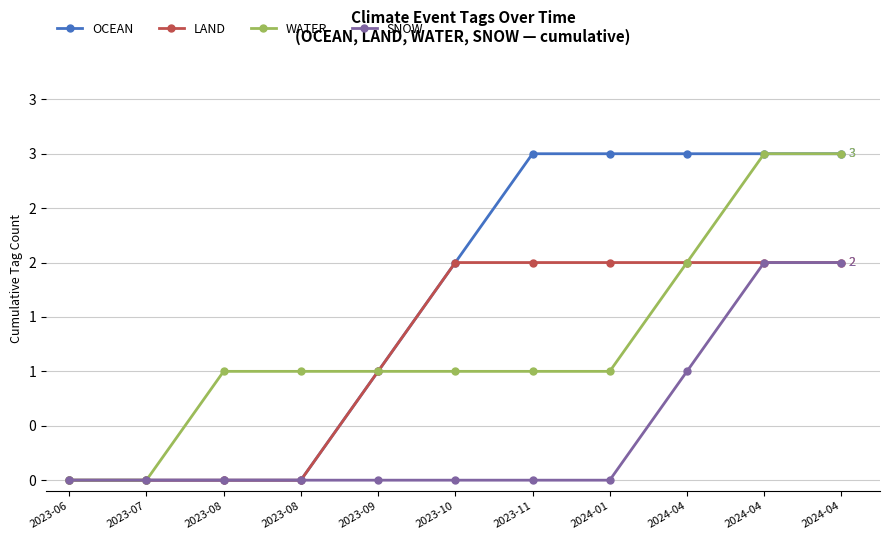

At which label is LAND closest to 1?

2023-09